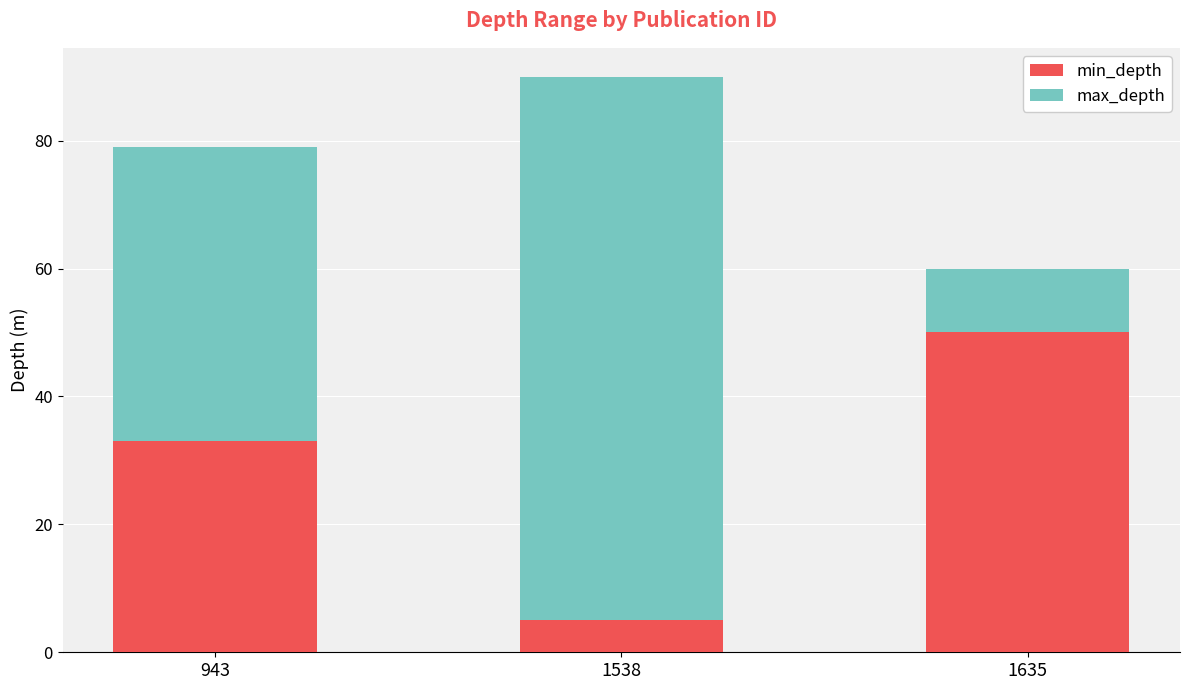

List the labels in order of min_depth value, largest first.

1635, 943, 1538